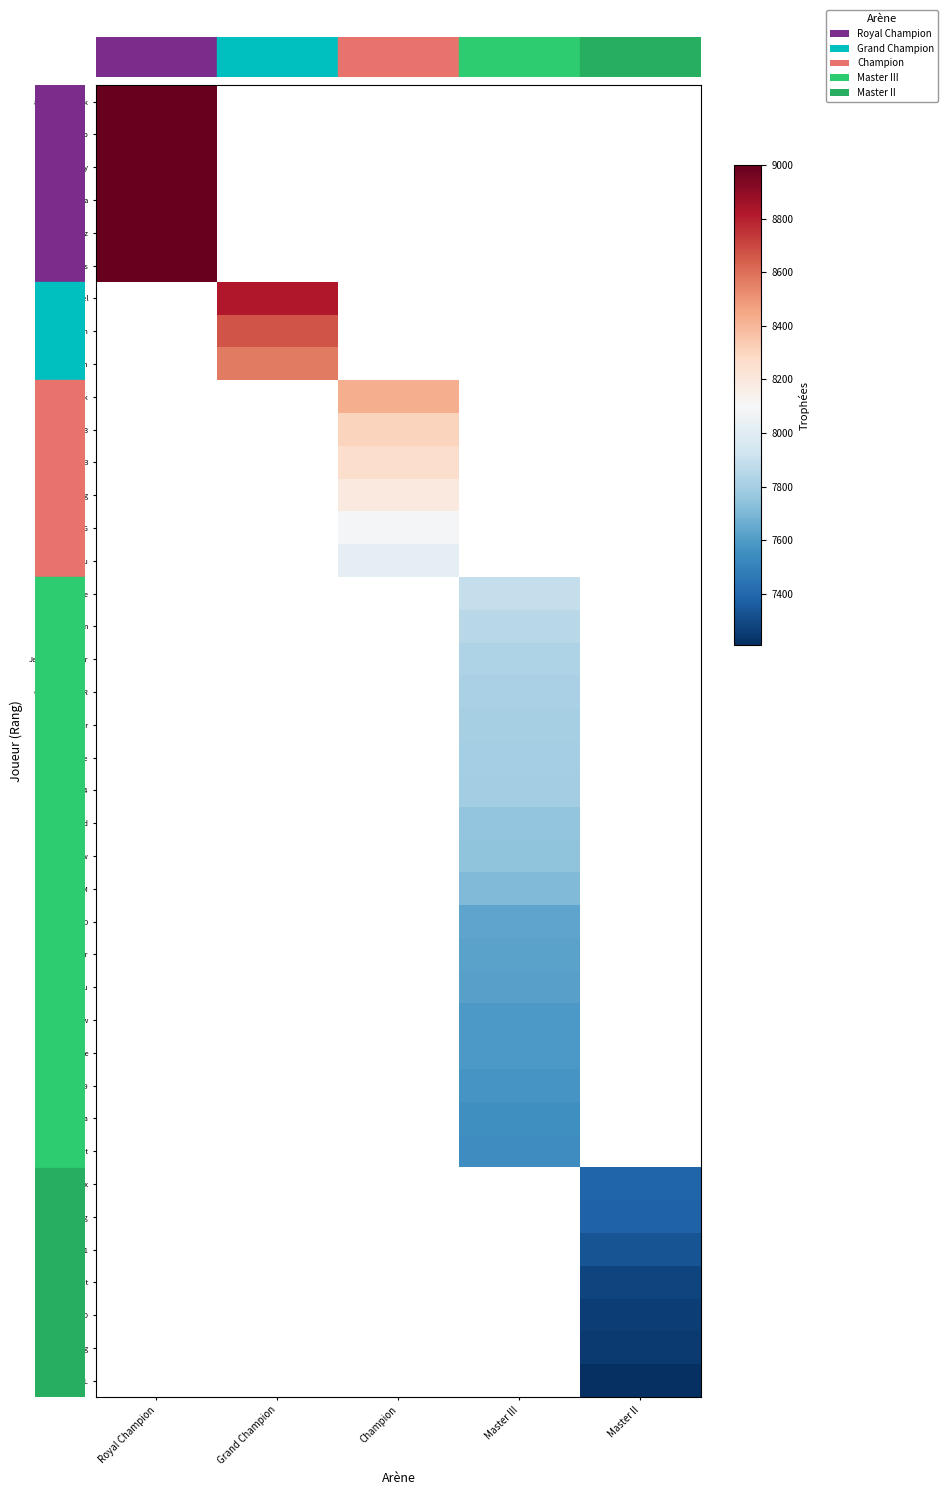

What is the greatest value displayed?

9000.0